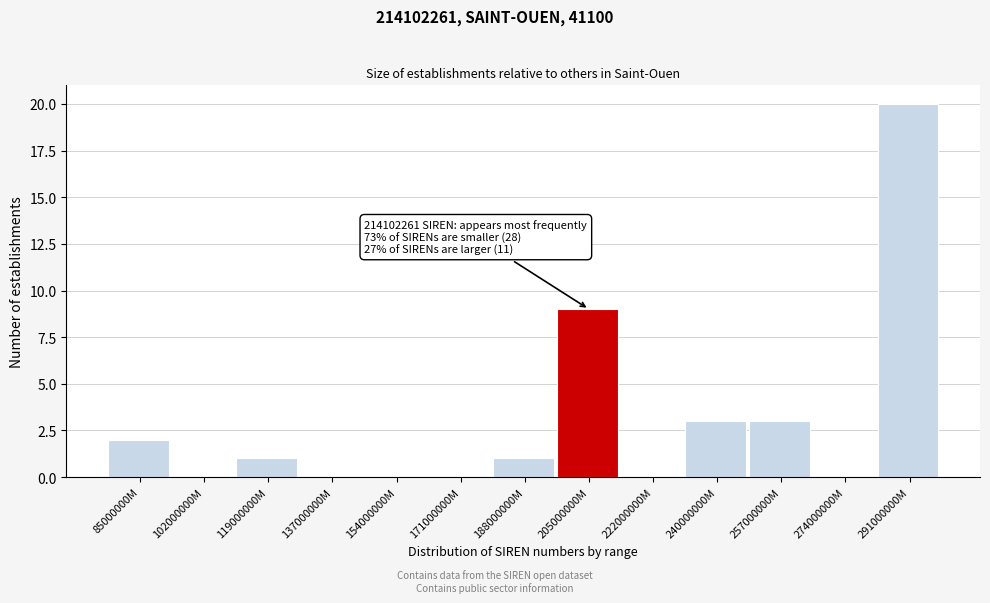

Reading left to right, what are all the values shown in this chart?

85000000M=2	102000000M=0	119000000M=1	137000000M=0	154000000M=0	171000000M=0	188000000M=1	205000000M=9	222000000M=0	240000000M=3	257000000M=3	274000000M=0	291000000M=20